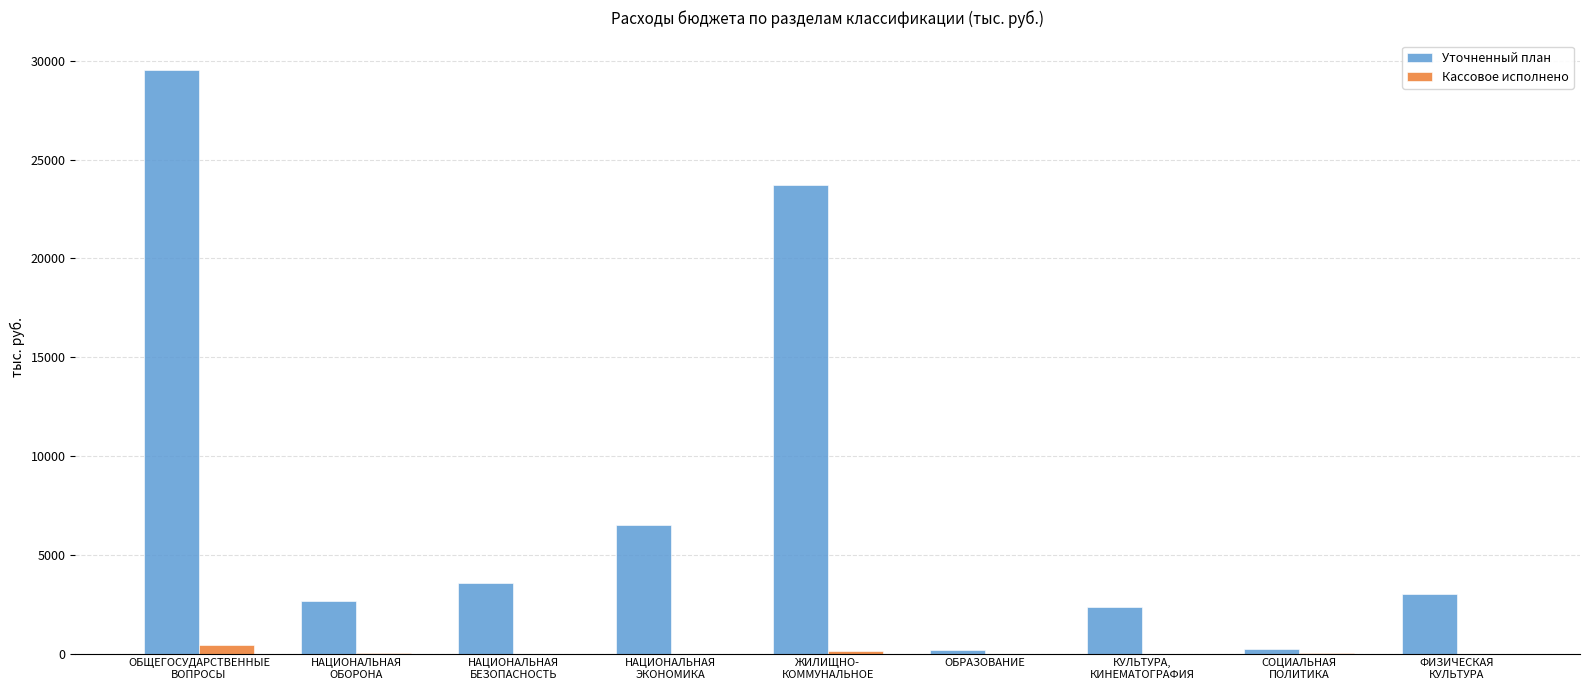

What is the total value across all series at НАЦИОНАЛЬНАЯ
ОБОРОНА?

2709.0